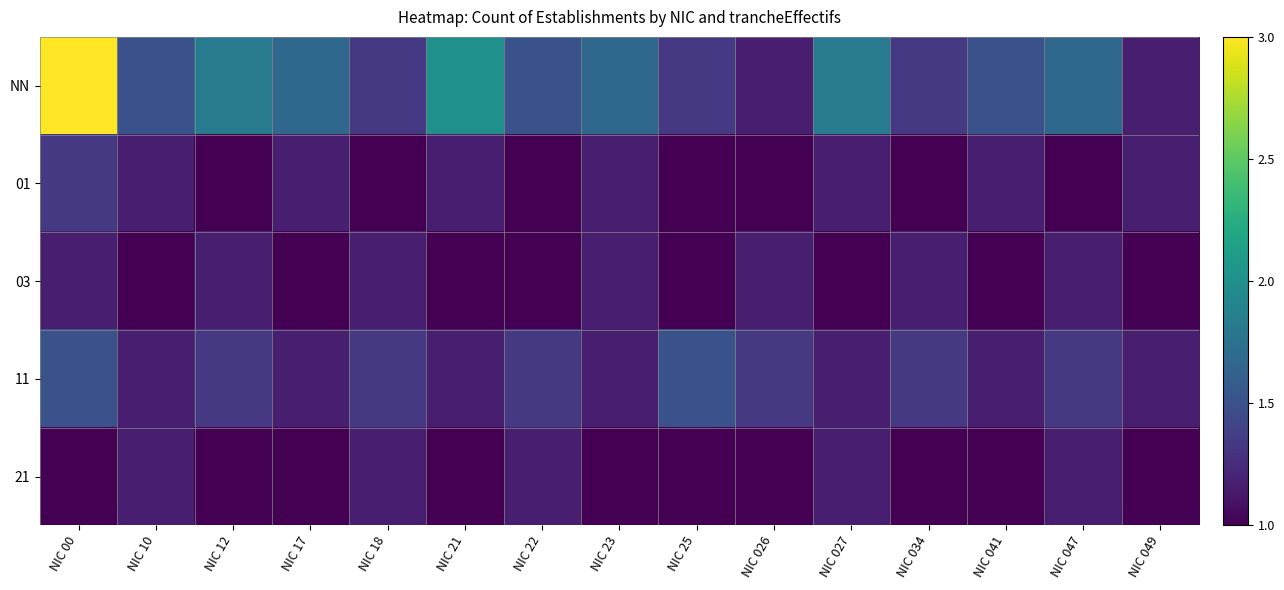

Which series has the largest total across all categories?

NN